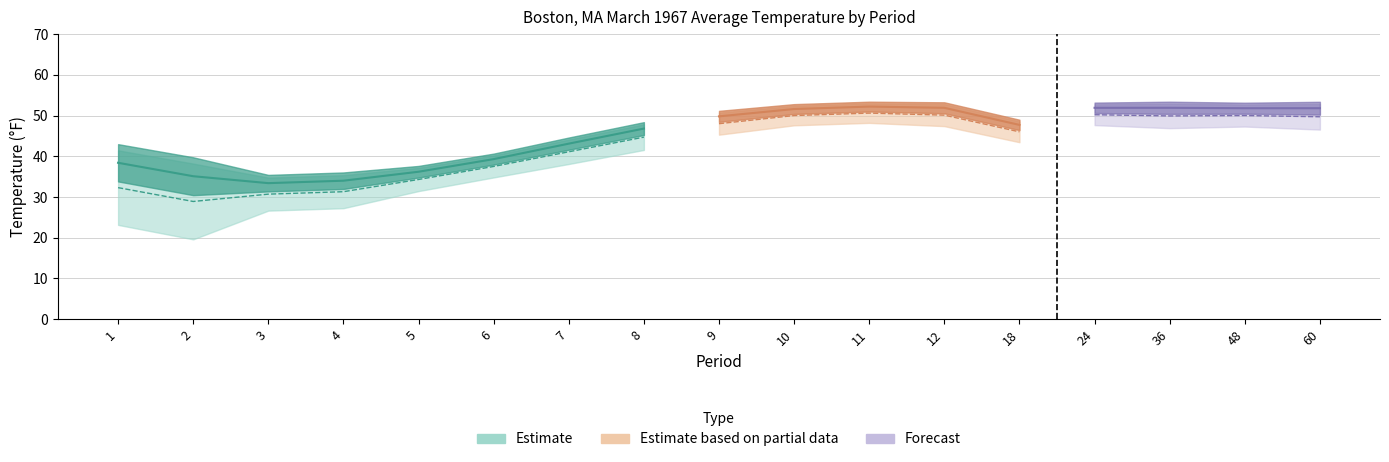

Is it true that High Rank equals 53.0 at 11?

True